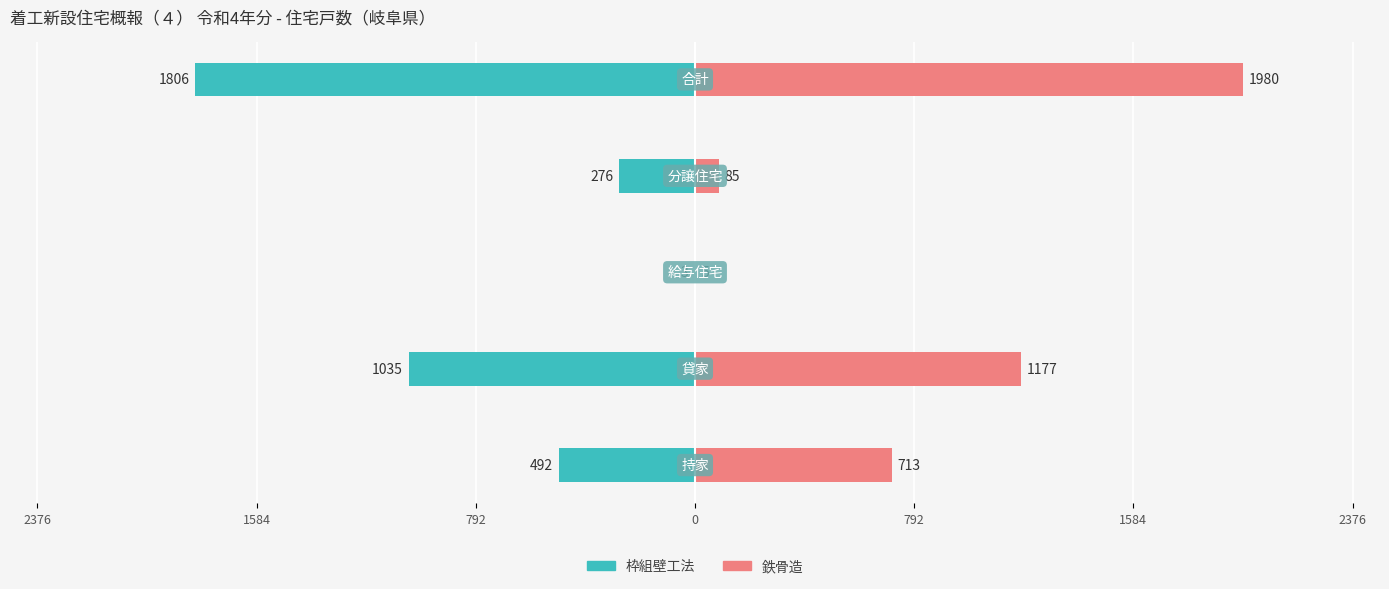

How many categories are shown in the chart?

5